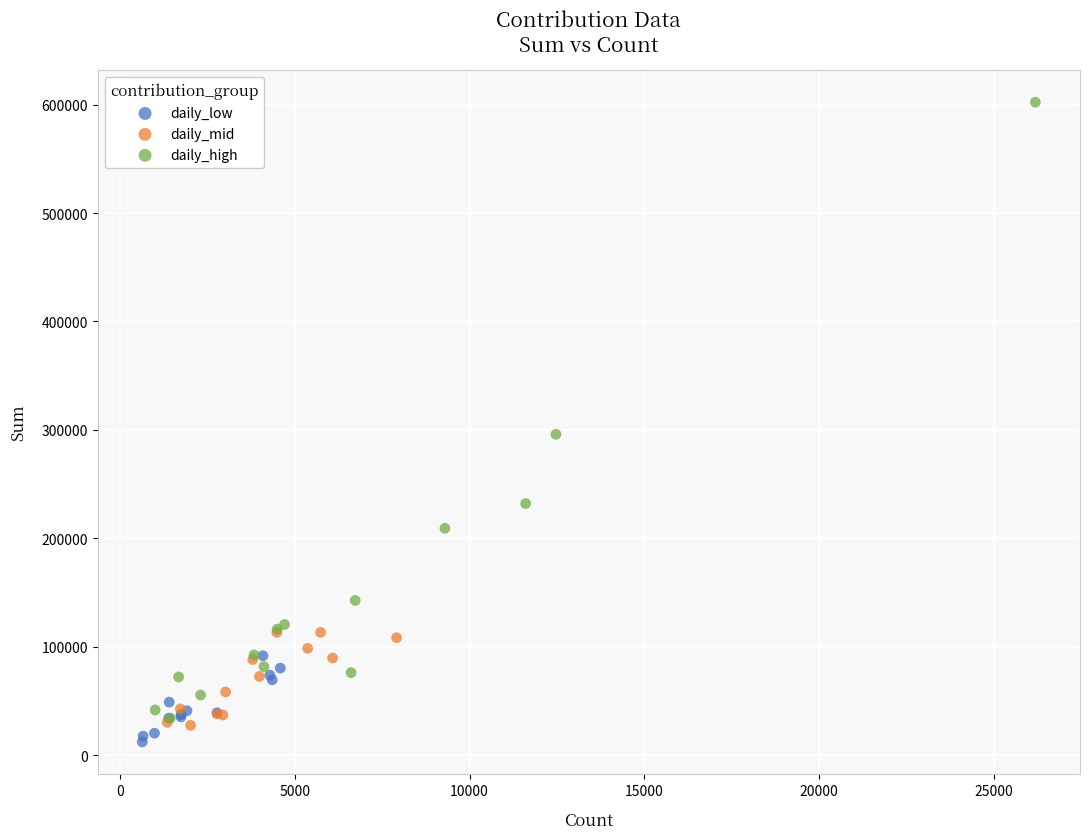

Which series contains the highest Y value?

daily_high